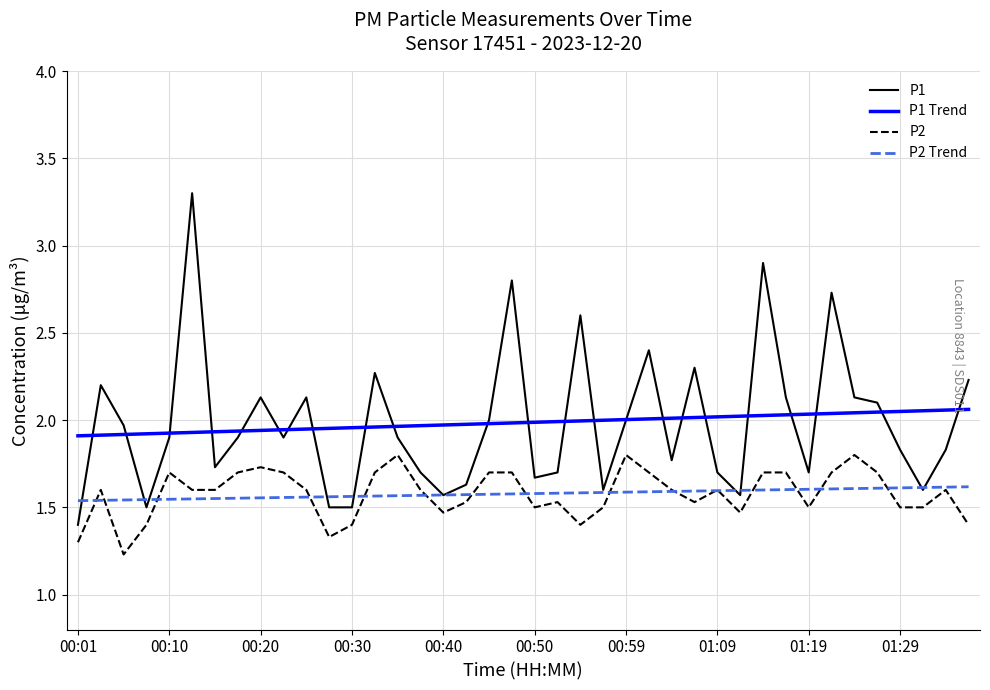

List the series in order of their peak value, lowest first.

P2 Trend, P2, P1 Trend, P1